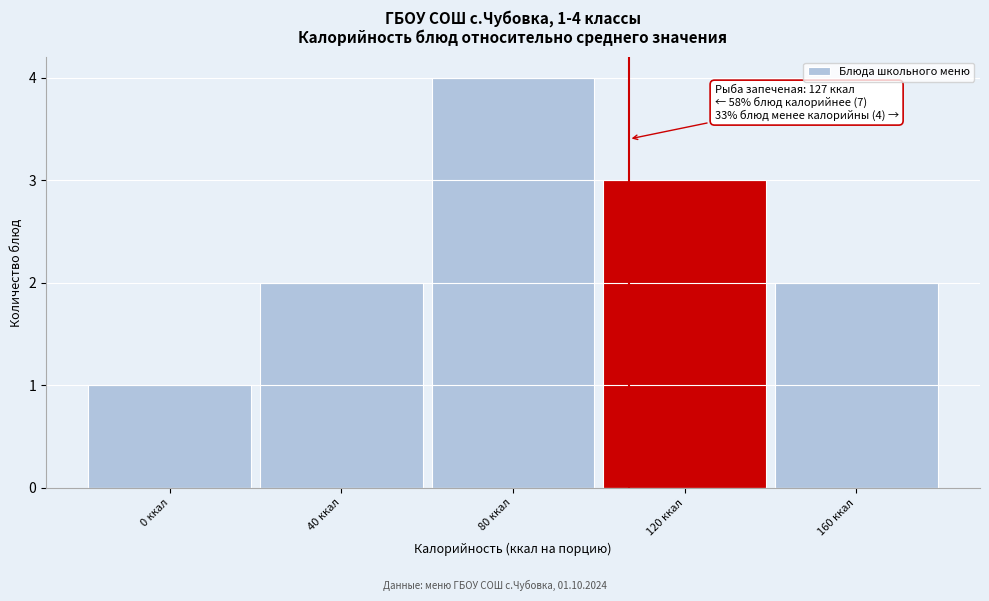

Reading left to right, transcribe all the data shown in this chart.

1	2	4	3	2